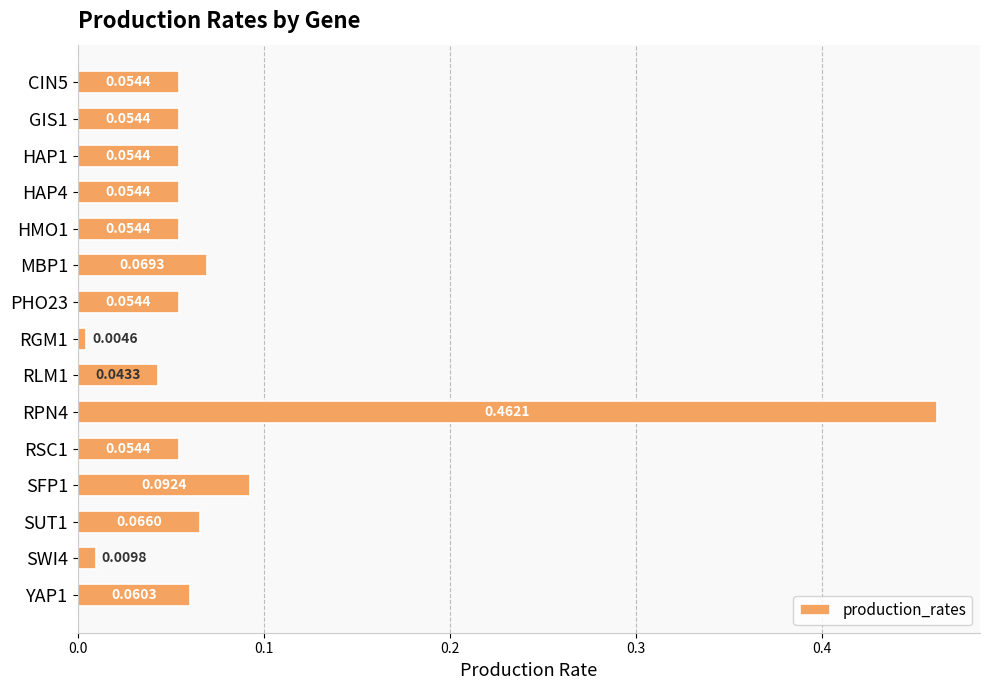

At which category does the chart reach its minimum across all series?

RGM1